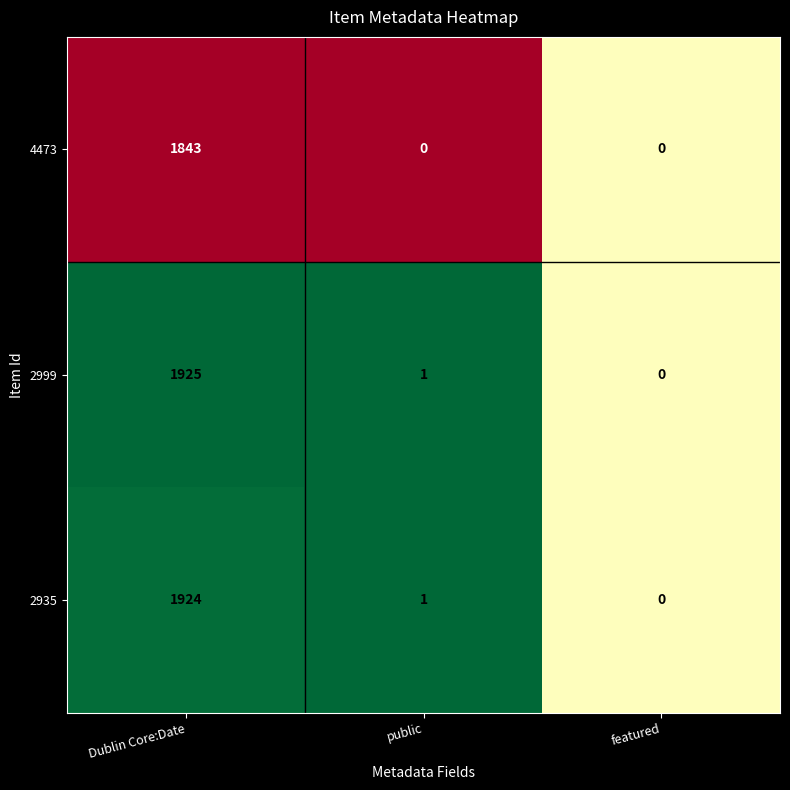

What is the average value of the 4473 series?

614